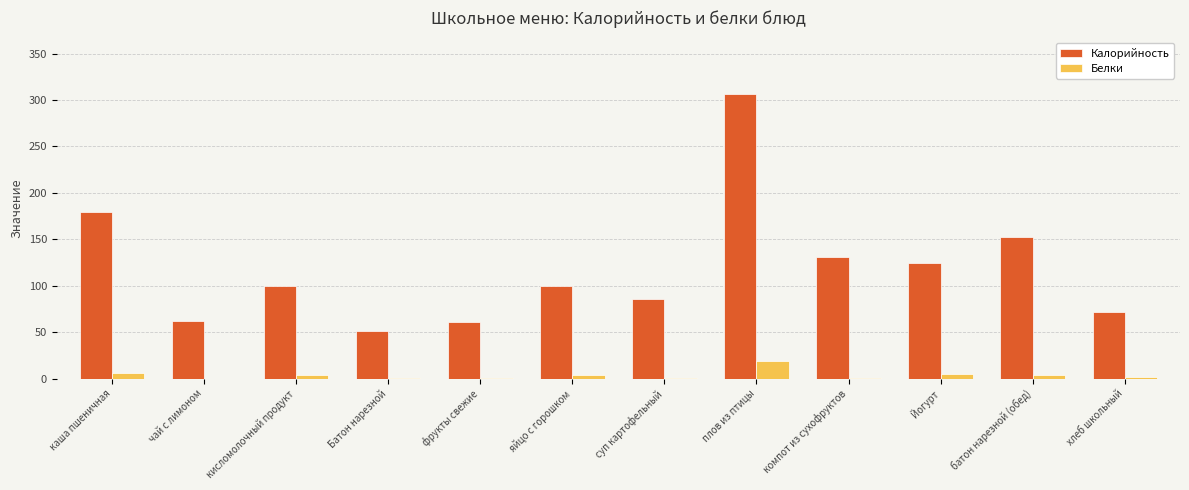

What is the sum of all Калорийность values?

1425